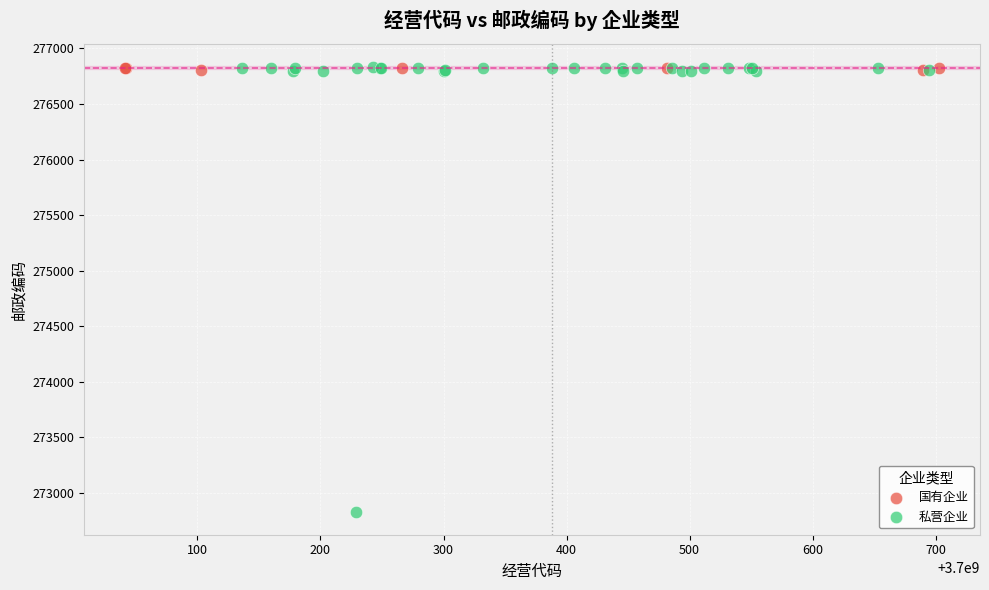

Which series has the largest Y range (max minus min)?

私营企业